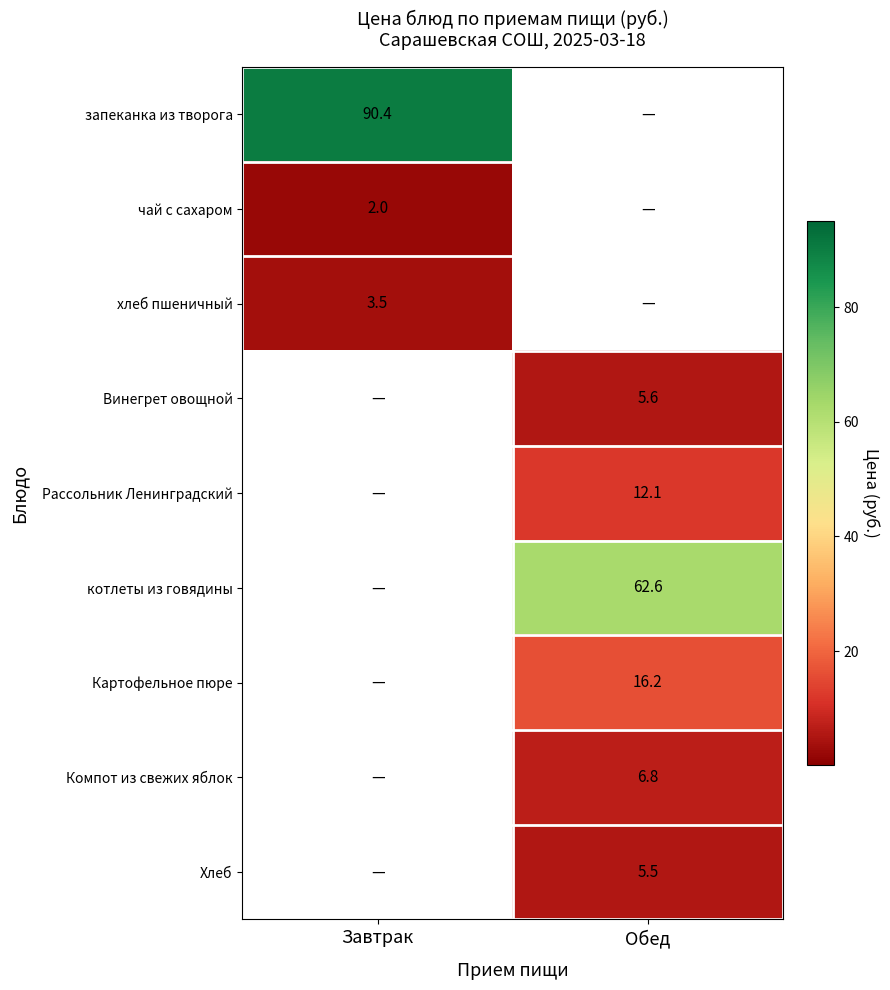

The value of Рассольник Ленинградский at Обед is 8.3. True or false?

False